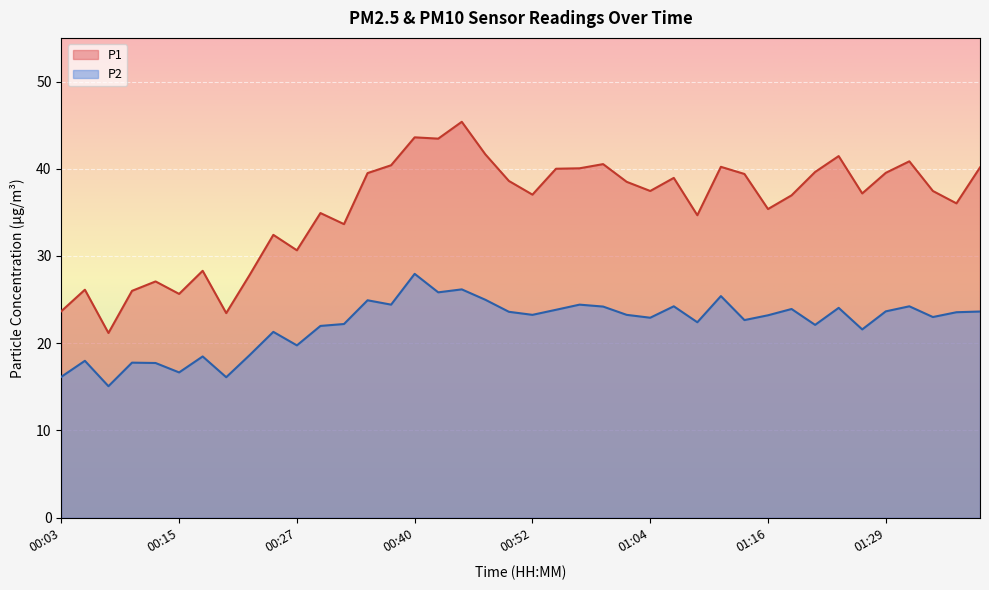

What is the maximum value shown in the chart?

45.4